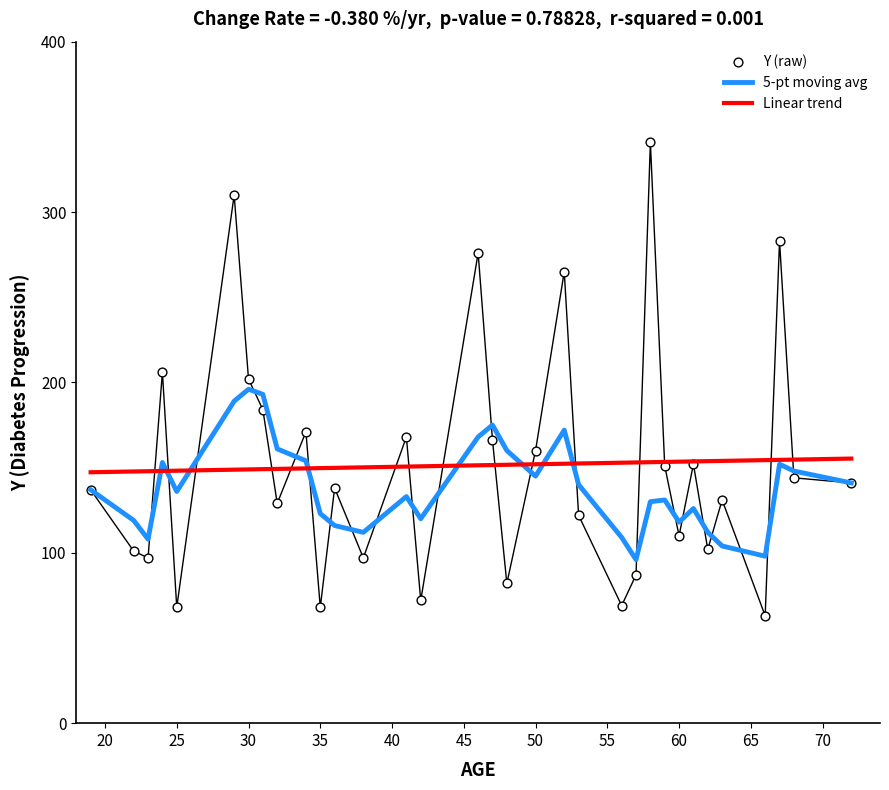

What is the total value across all series at 42?

192